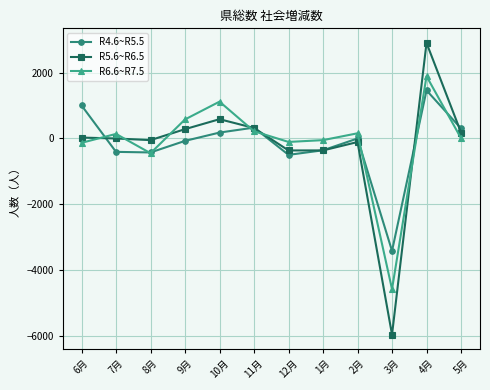

At which category is the sum across all series the highest?

4月